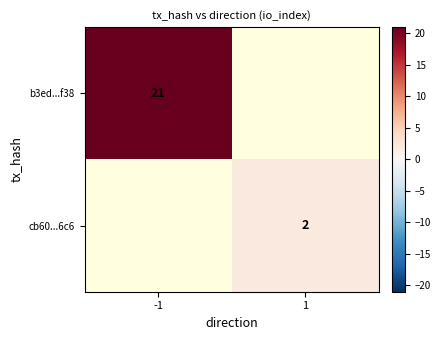

What is the smallest value displayed?

2.0